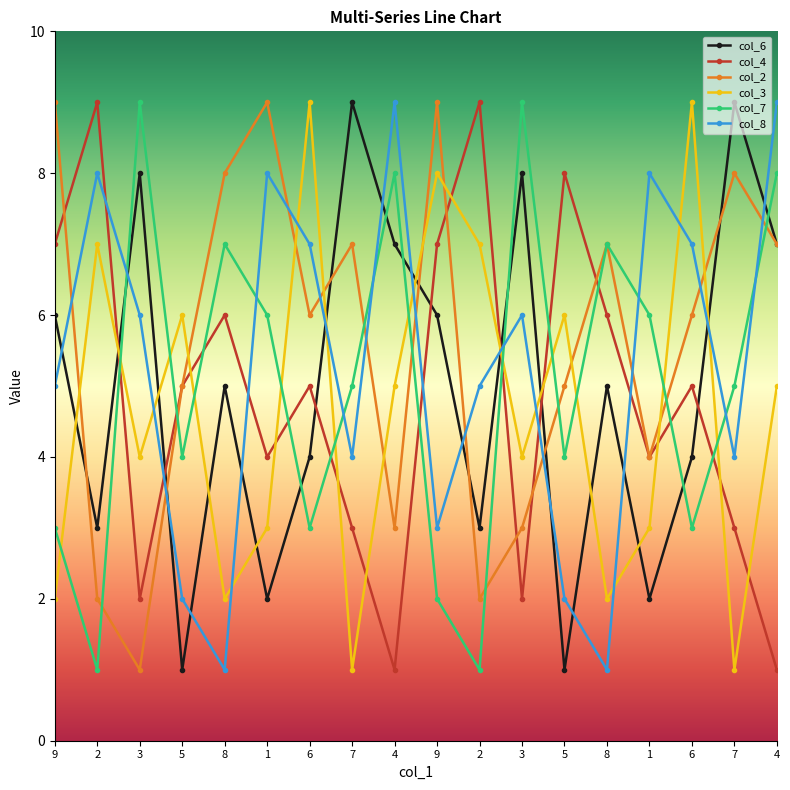

The value of col_6 at 8 is 1. True or false?

False